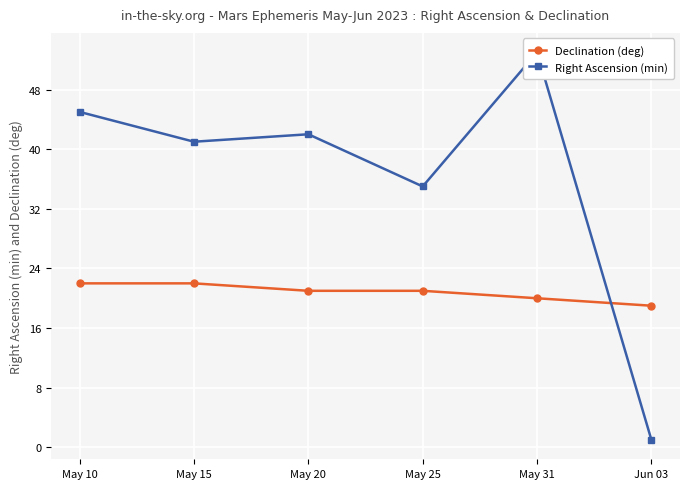

Is this an area chart (filled region under the line)?

No